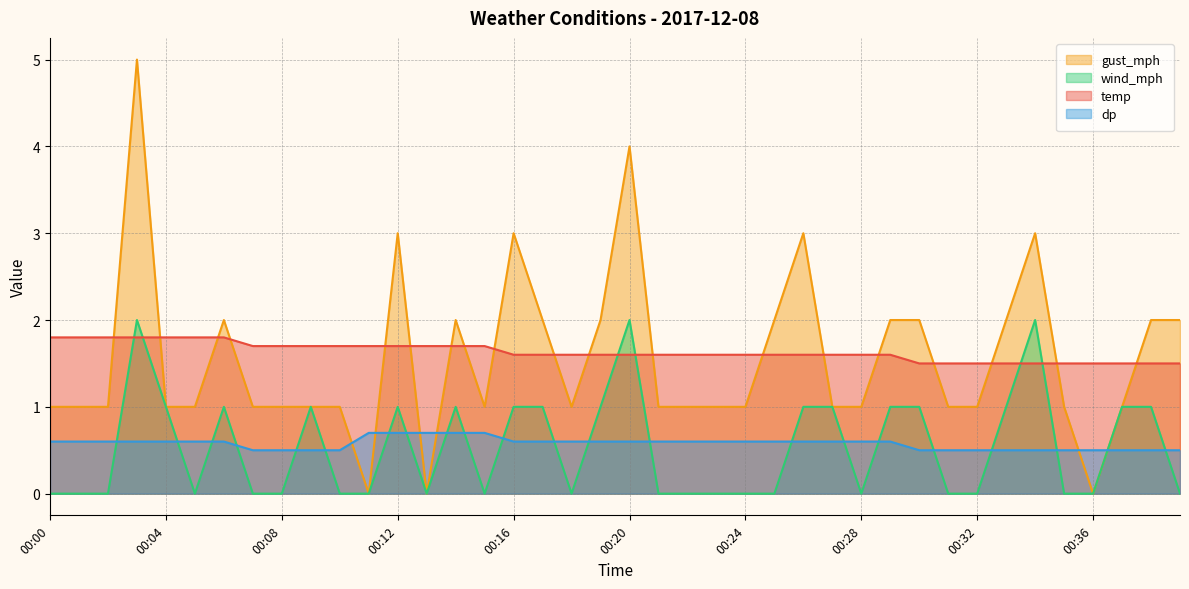

What is the average value of the gust_mph series?

1.6